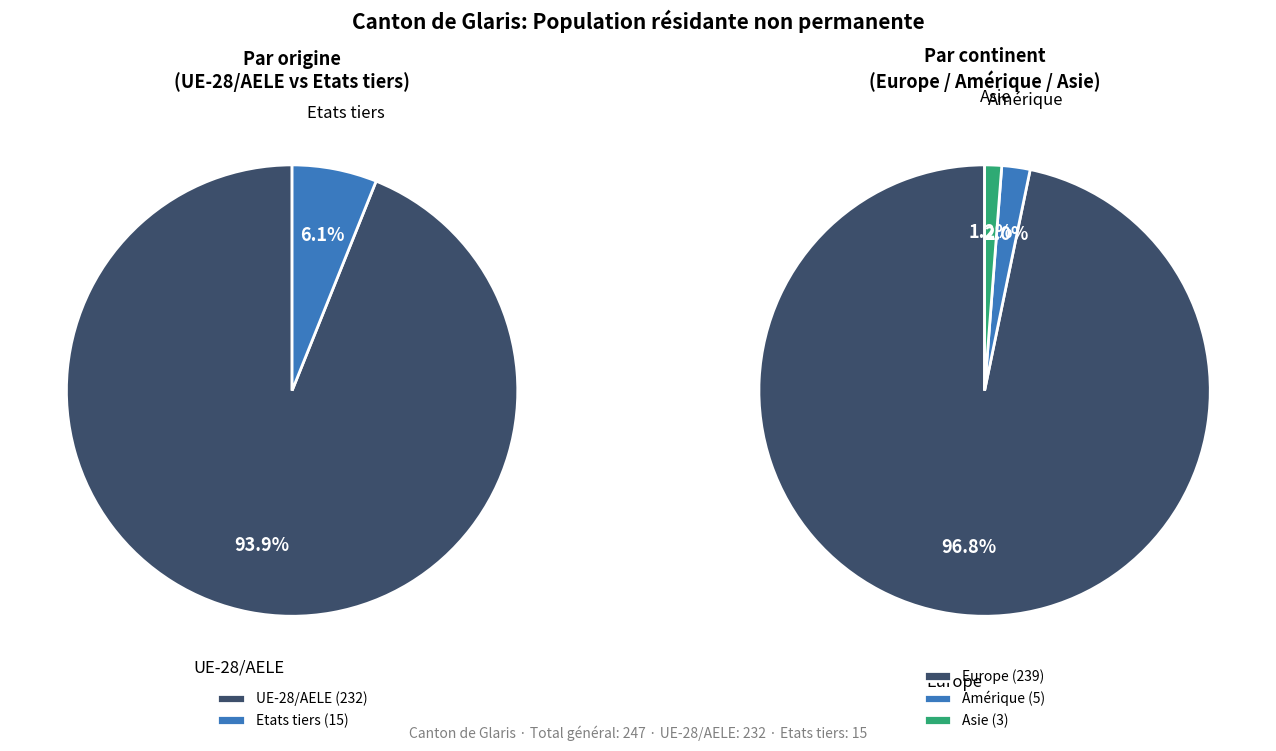

What portion of the pie excludes Europe?

3.2%